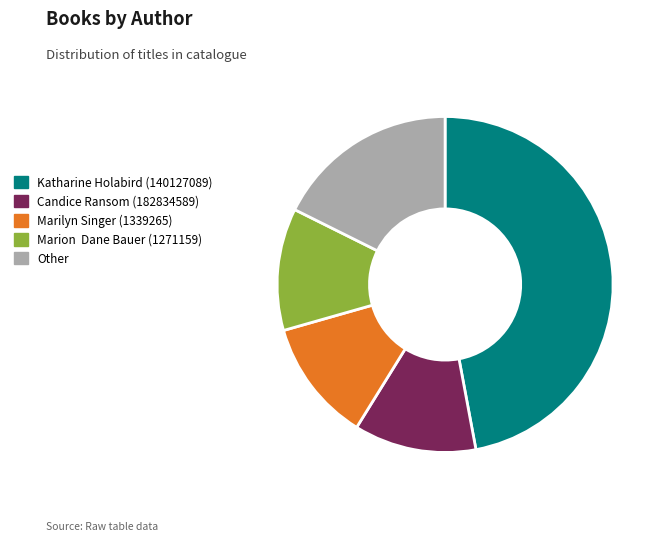

Is the sum of Other and Marion Dane Bauer (1271159) greater than half?

No